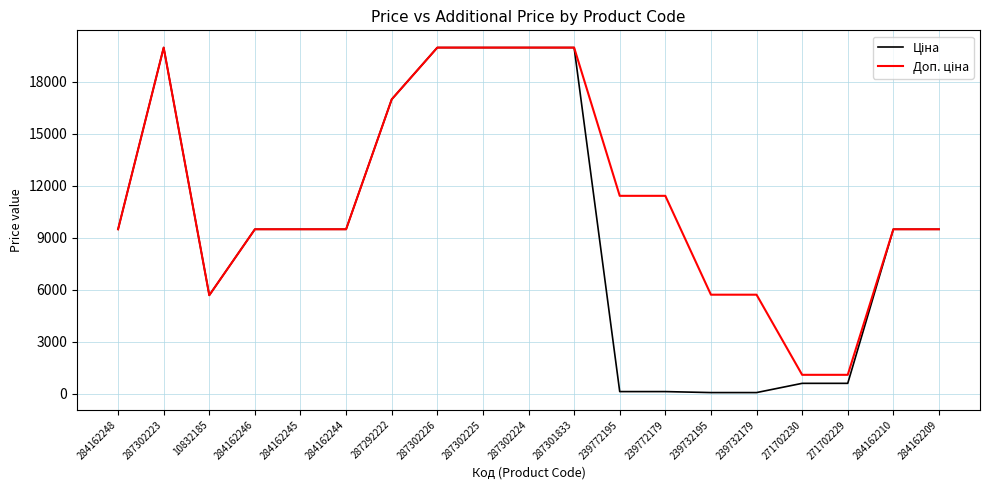

What is the total value across all series at 287302223?

39928.3